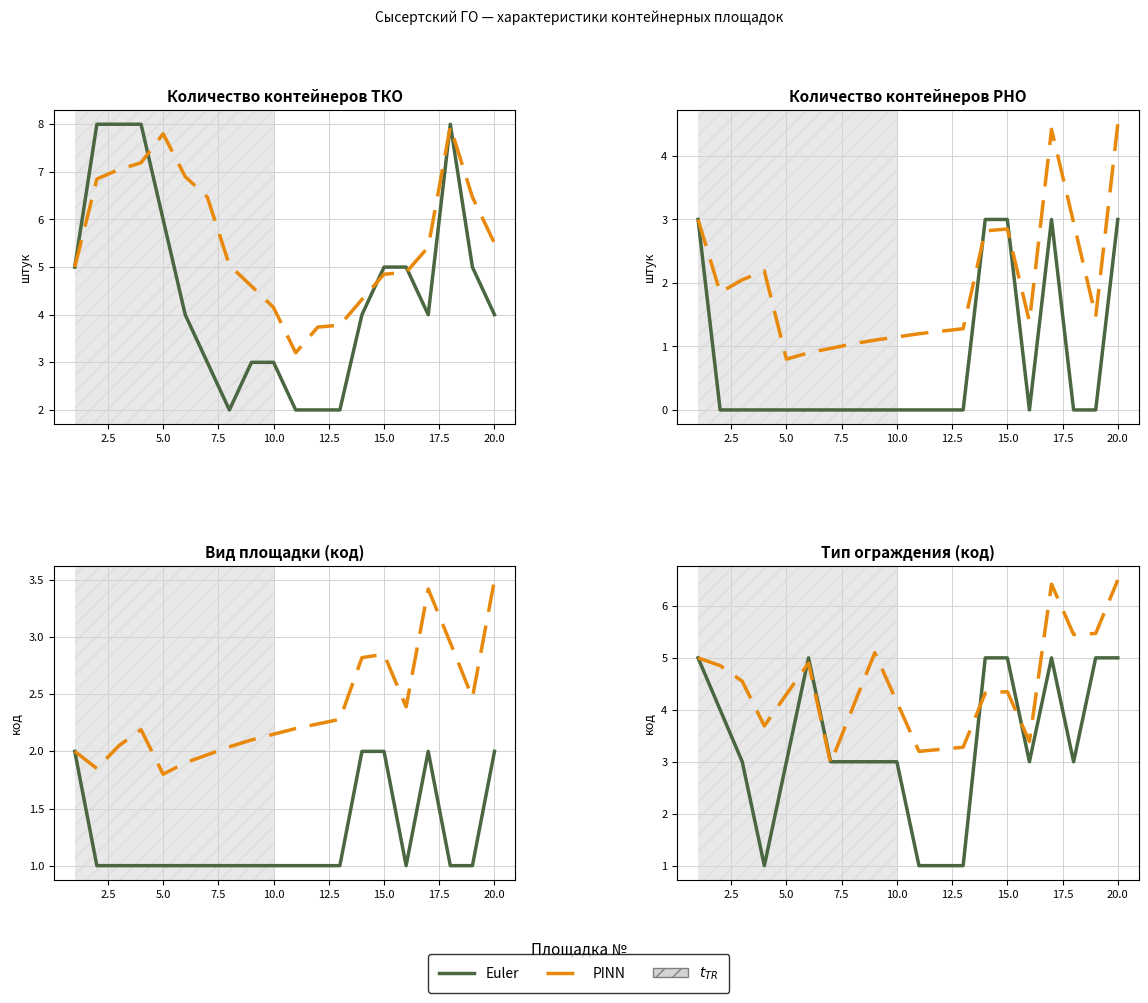

Is it true that Euler equals 1.6 at 12?

False